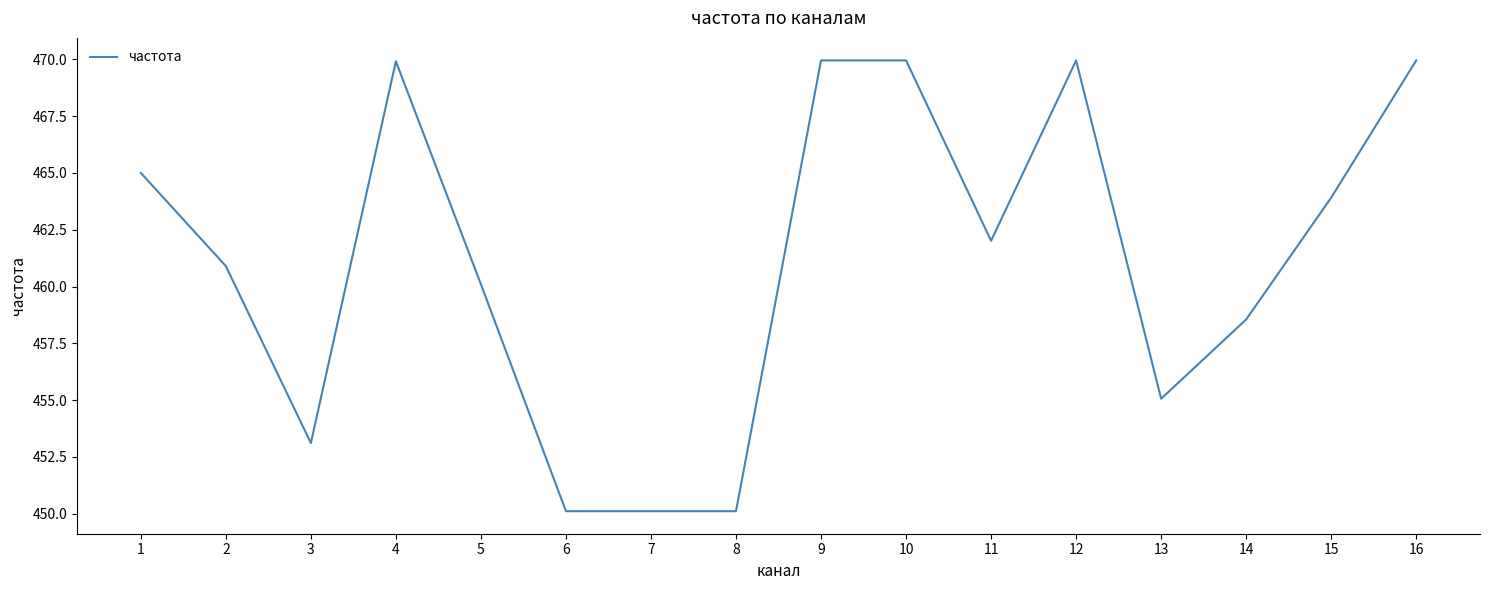

Between 14 and 7, which is larger?

14